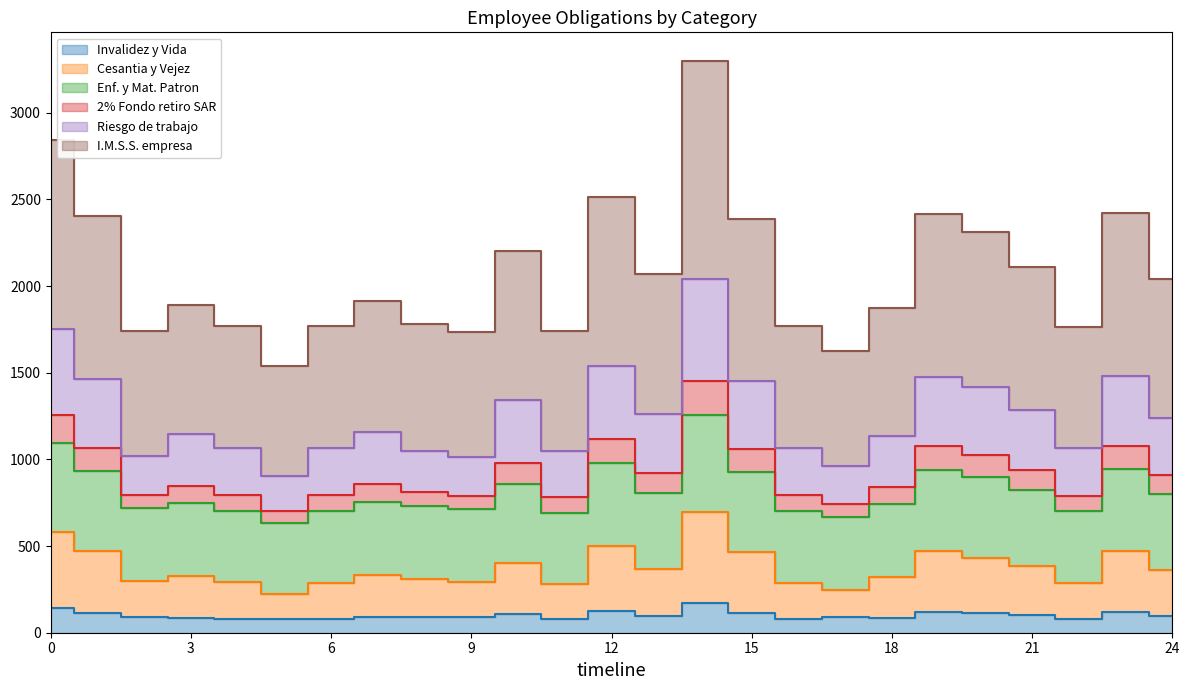

Count the number of data series in this chart.

6